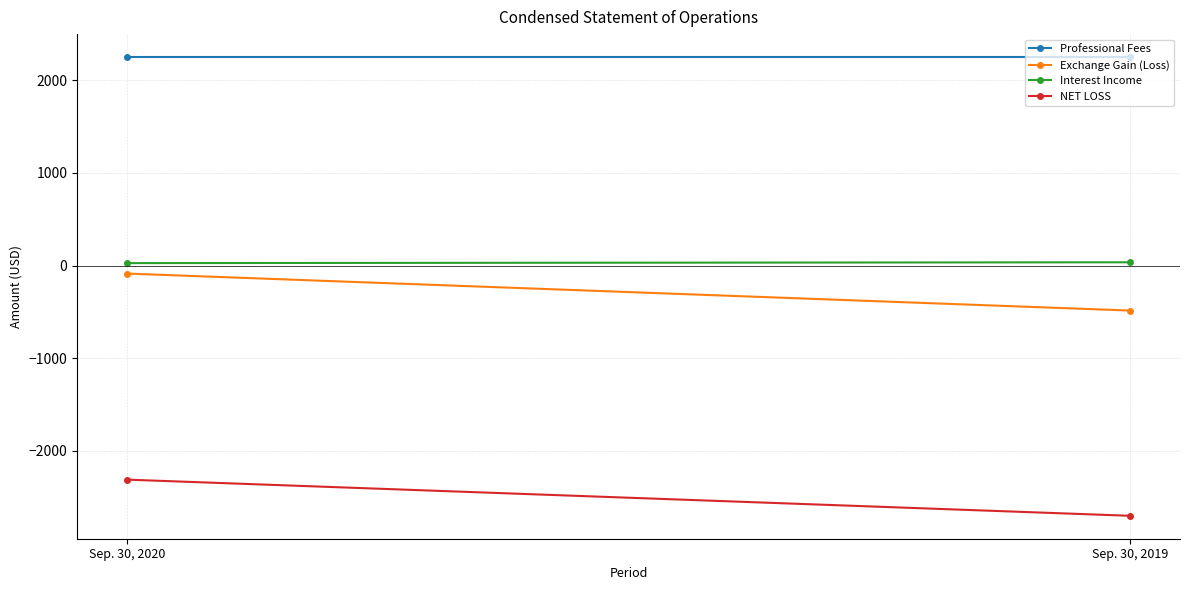

What is the sum of the Interest Income values at Sep. 30, 2019 and Sep. 30, 2020?

61